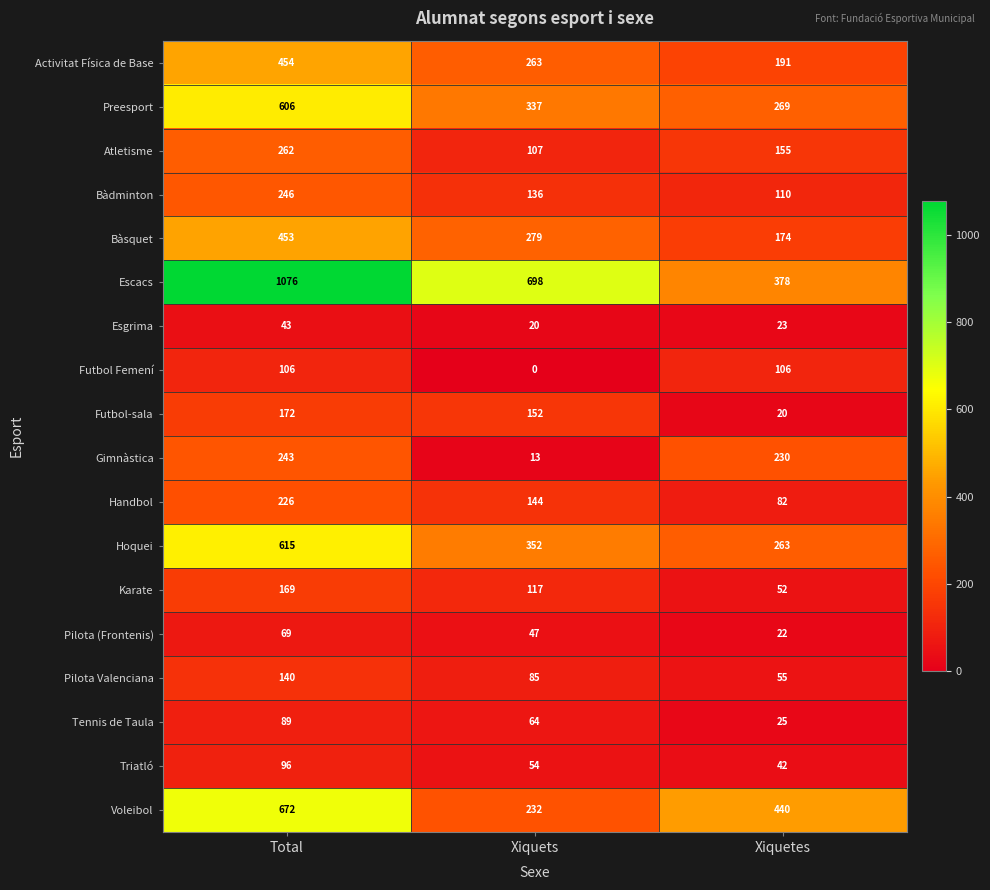

Which category has the lowest value in the Futbol-sala series?

Xiquetes